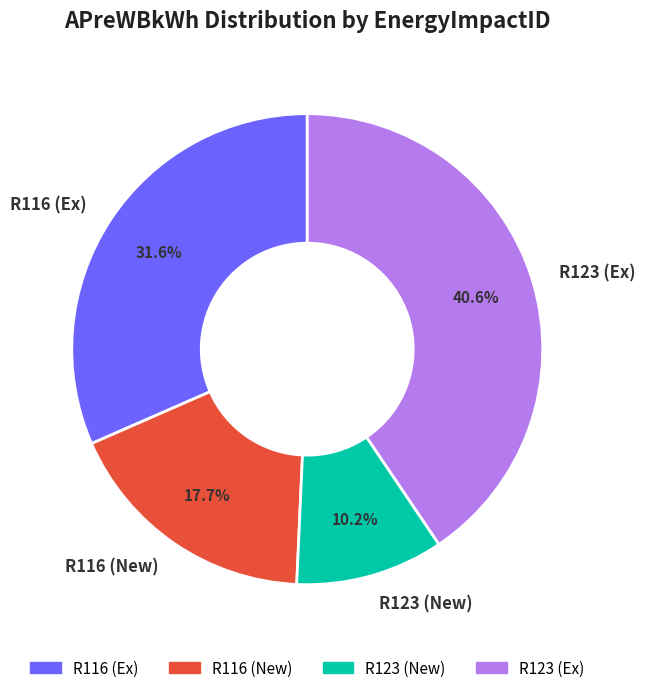

What is the ratio of the value at R123 (New) to the value at R116 (New)?

0.6